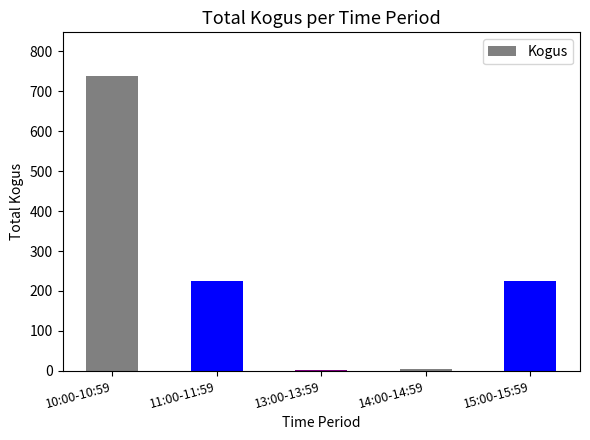

Is it true that the value at 15:00-15:59 is 226?

True